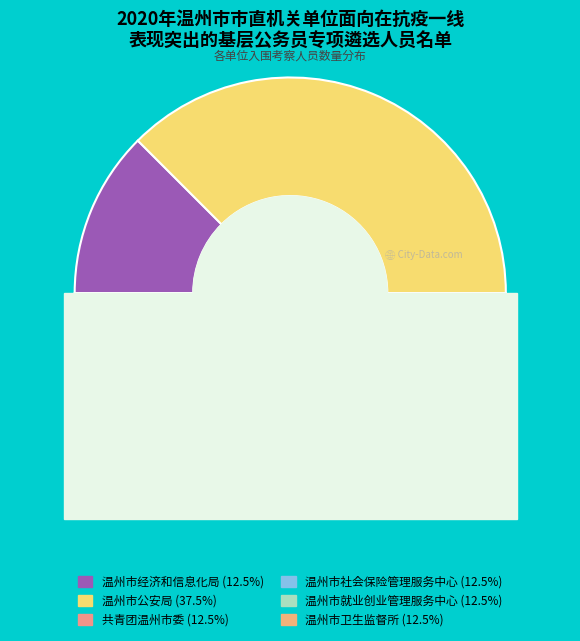

Is there any slice that represents more than half of the pie?

No